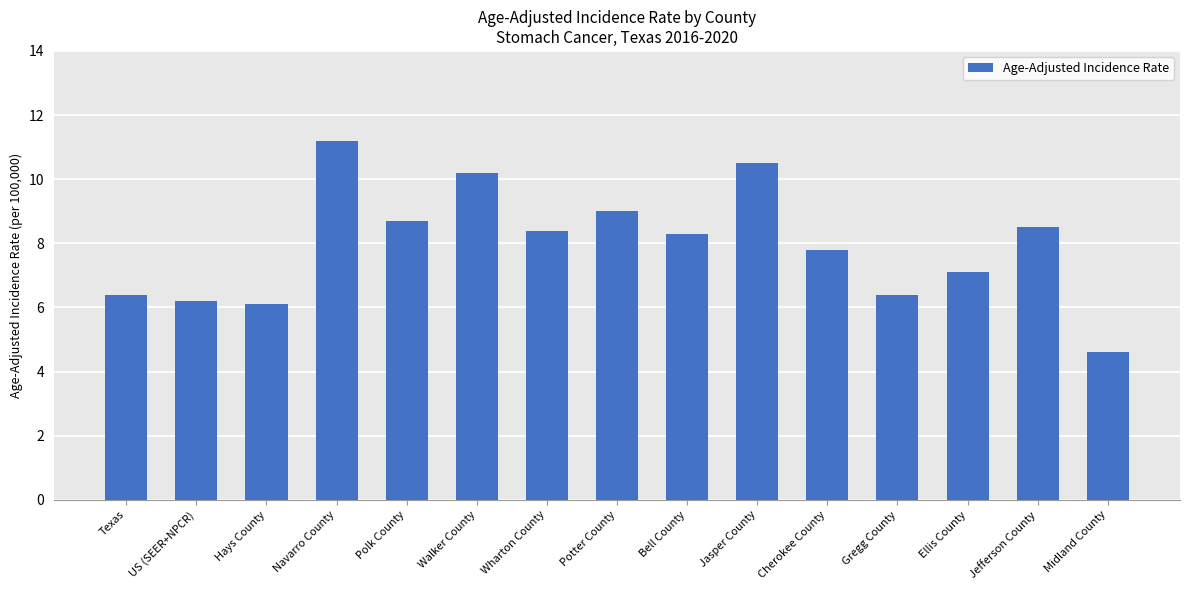

What is the value of the 10th bar from the left?

10.5